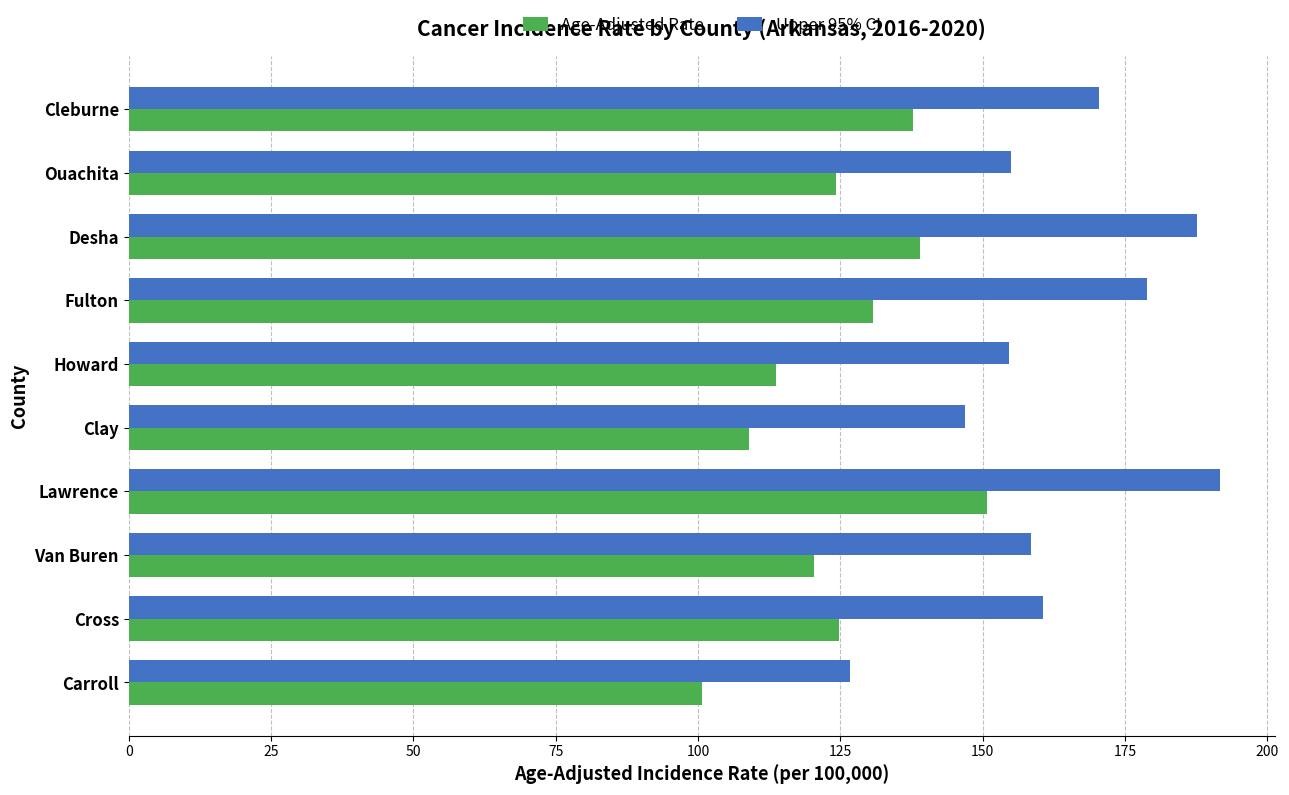

Which series has the widest spread of values?

Upper 95% CI